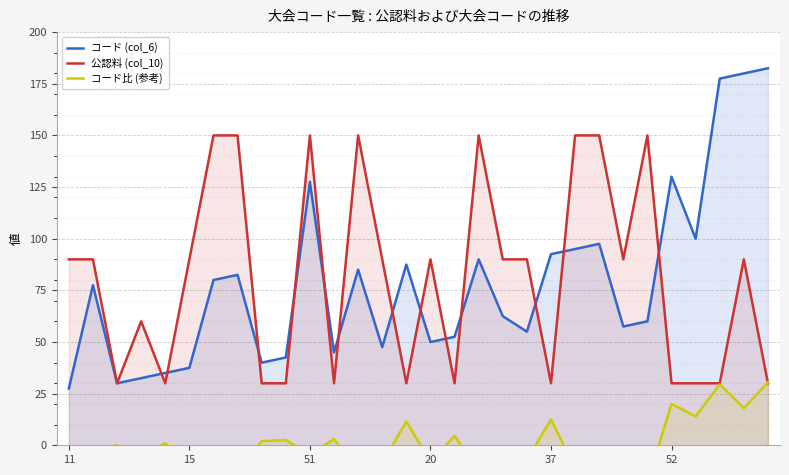

What is the lowest value of the コード (col_6) series?

27.5